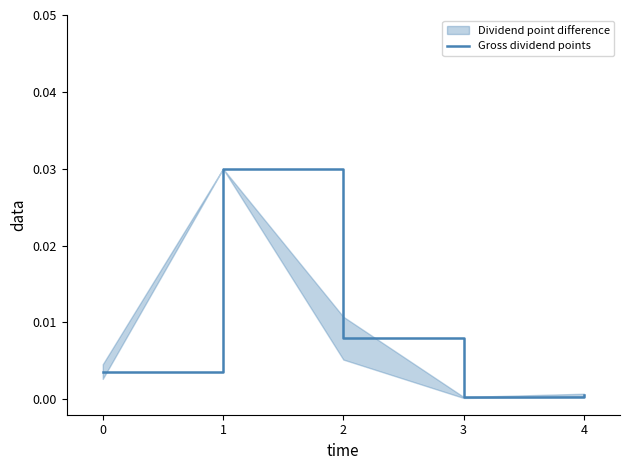

How many lines are shown in the chart?

1